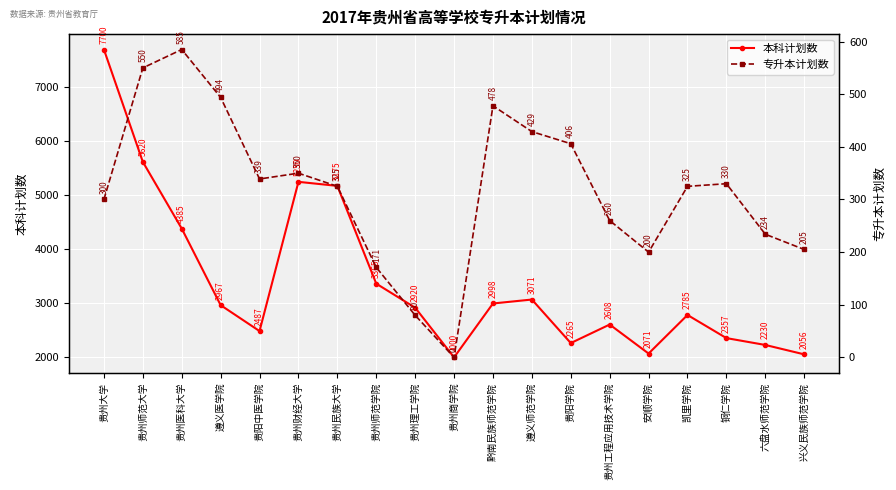

Which category has the lowest value across all series?

贵州商学院